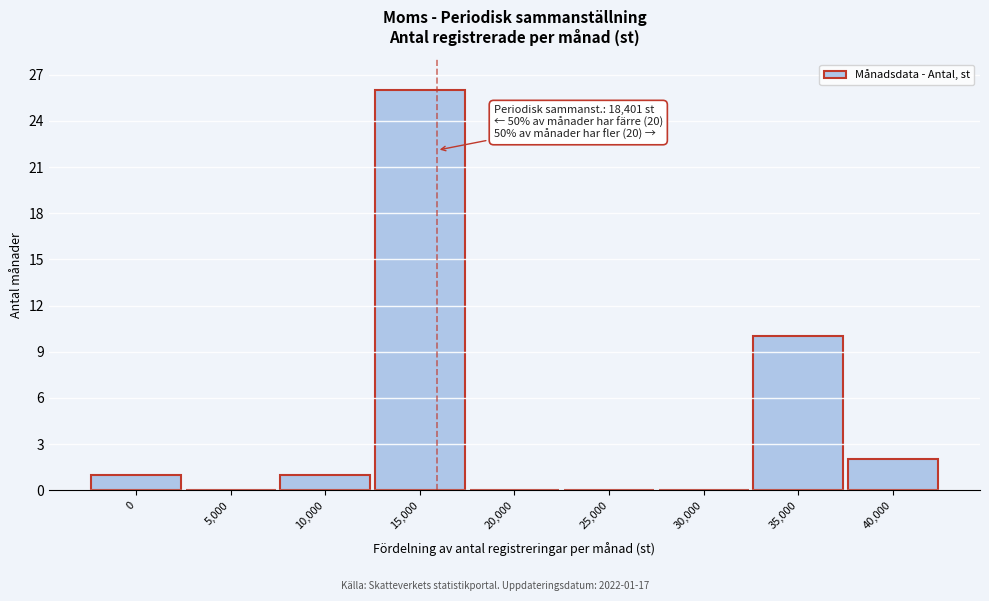

Reading left to right, list all the values displayed in this chart.

0=1	5,000=0	10,000=1	15,000=26	20,000=0	25,000=0	30,000=0	35,000=10	40,000=2